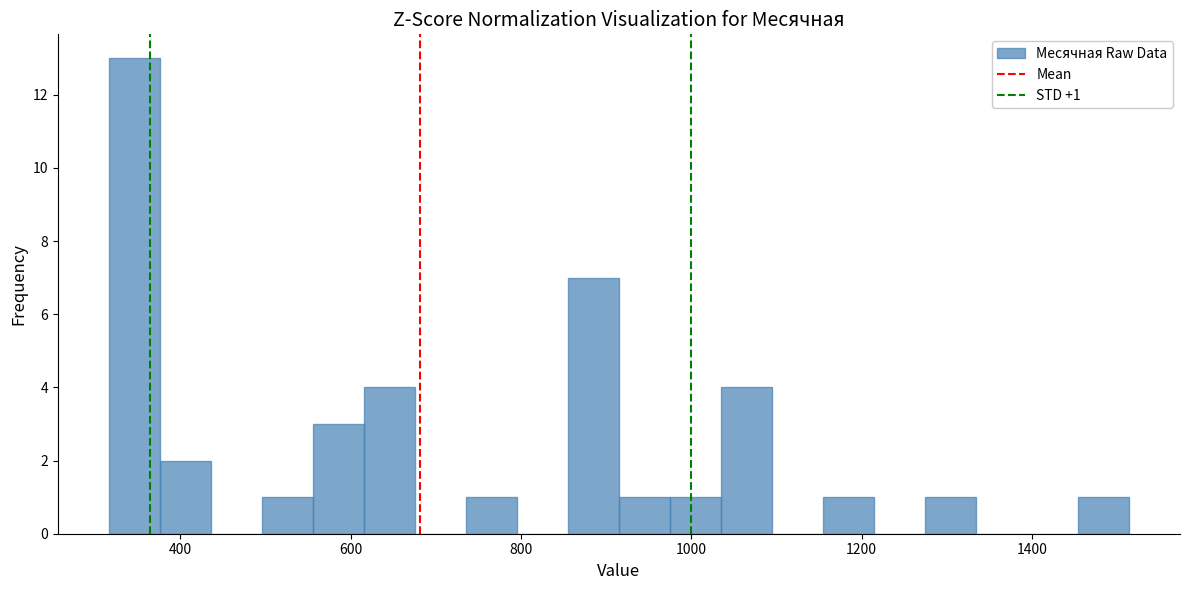

Read against the x-axis, roughly where is the centre of the tallest bar?

340